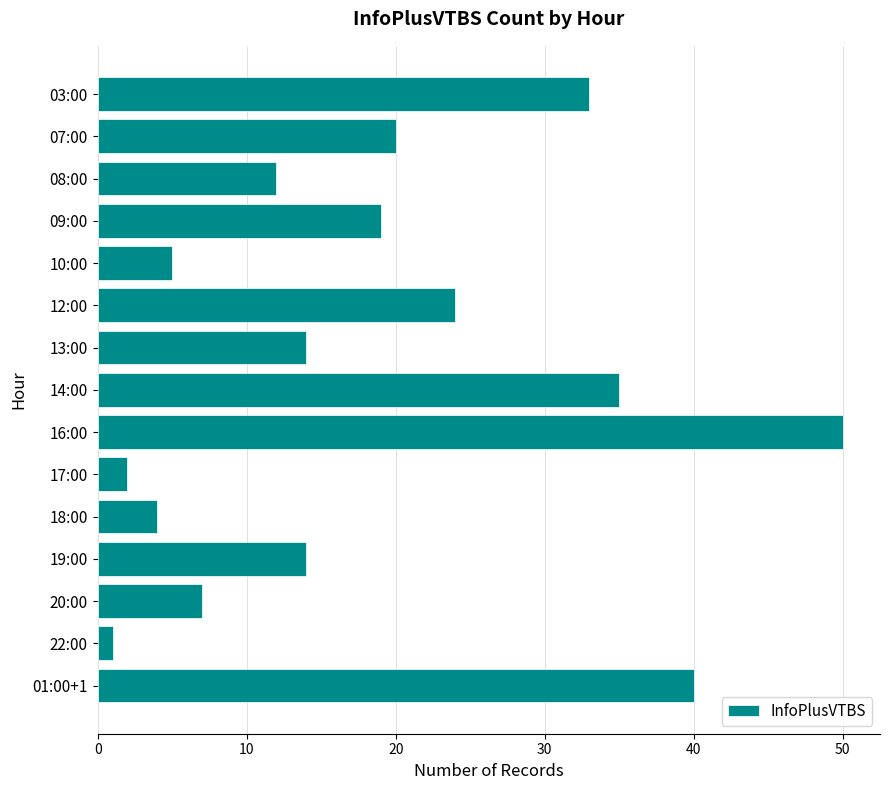

Reading top to bottom, extract all data points from this chart.

33	20	12	19	5	24	14	35	50	2	4	14	7	1	40